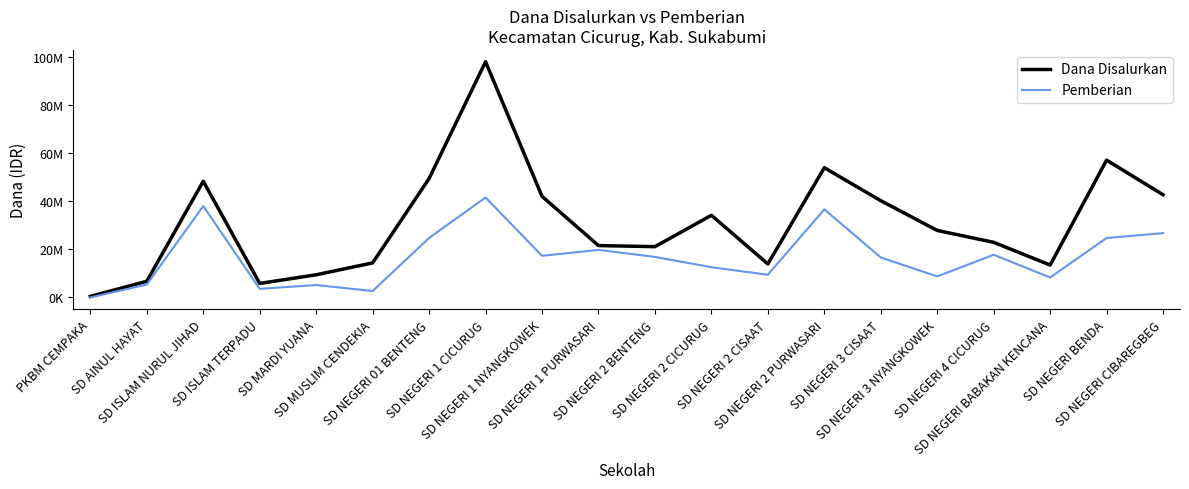

Which series changed the most between SD NEGERI 3 CISAAT and SD NEGERI BENDA?

Dana Disalurkan